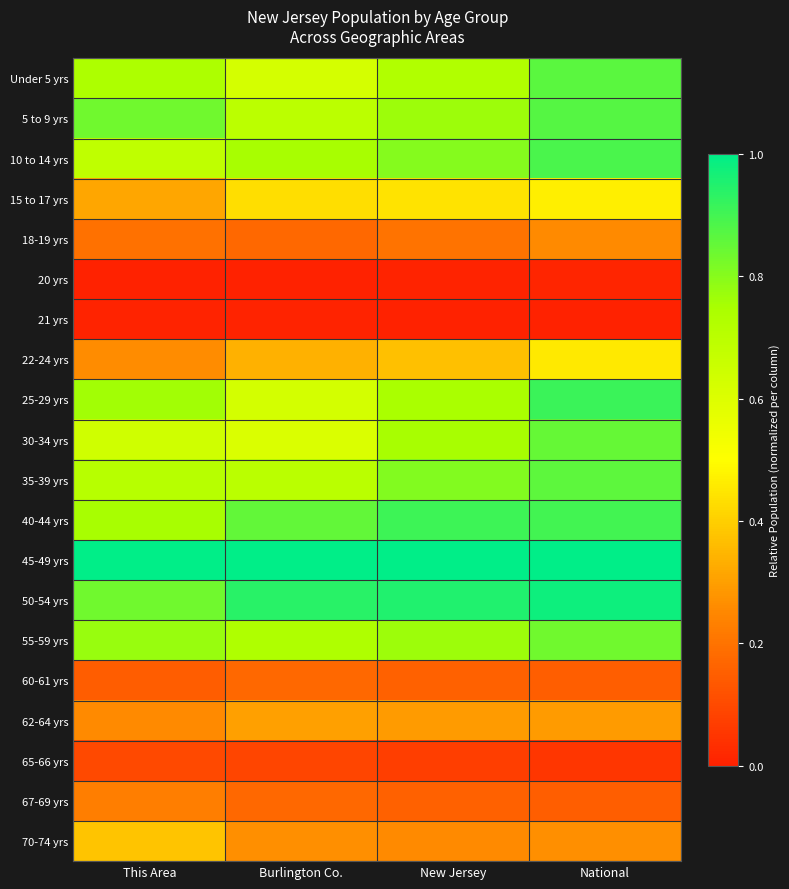

Which label corresponds to the smallest value in the chart?

This Area